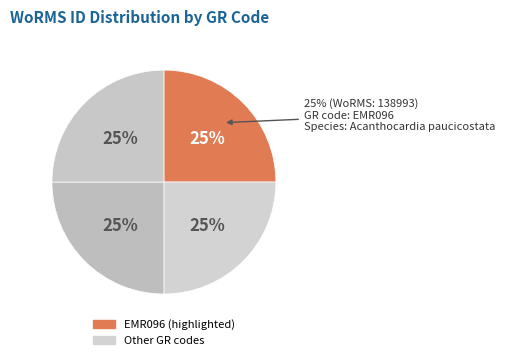

Is there a majority slice in this chart?

No